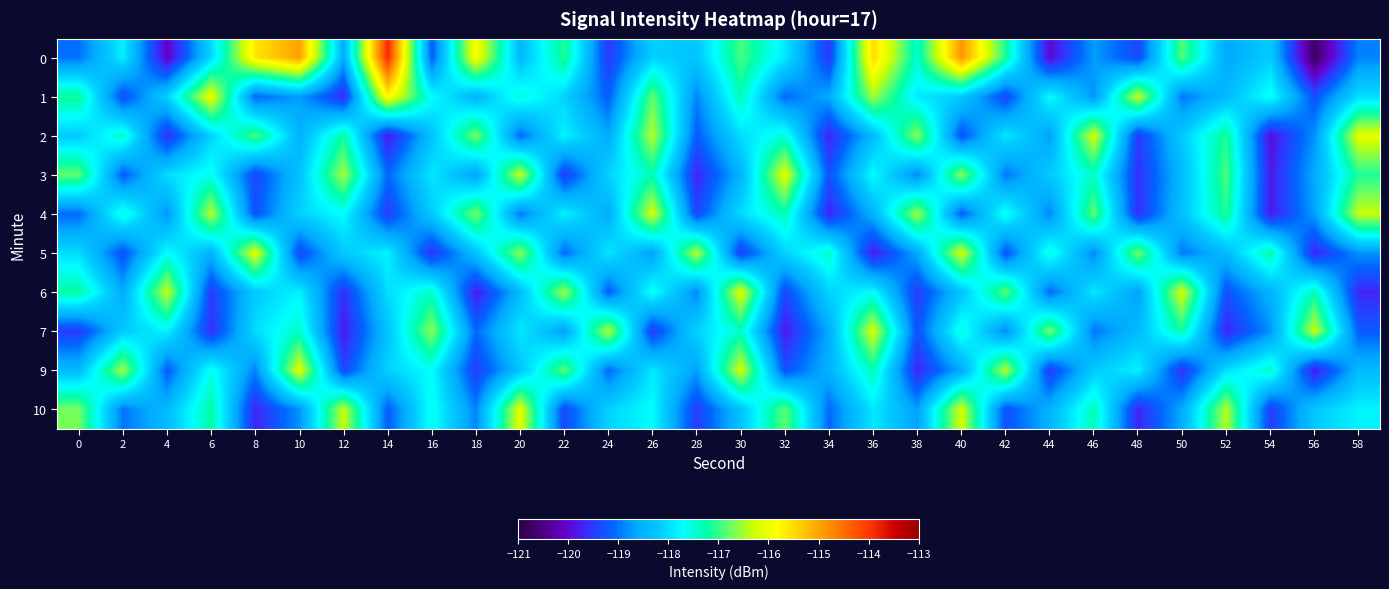

Between 0 and 32, which is larger?

32